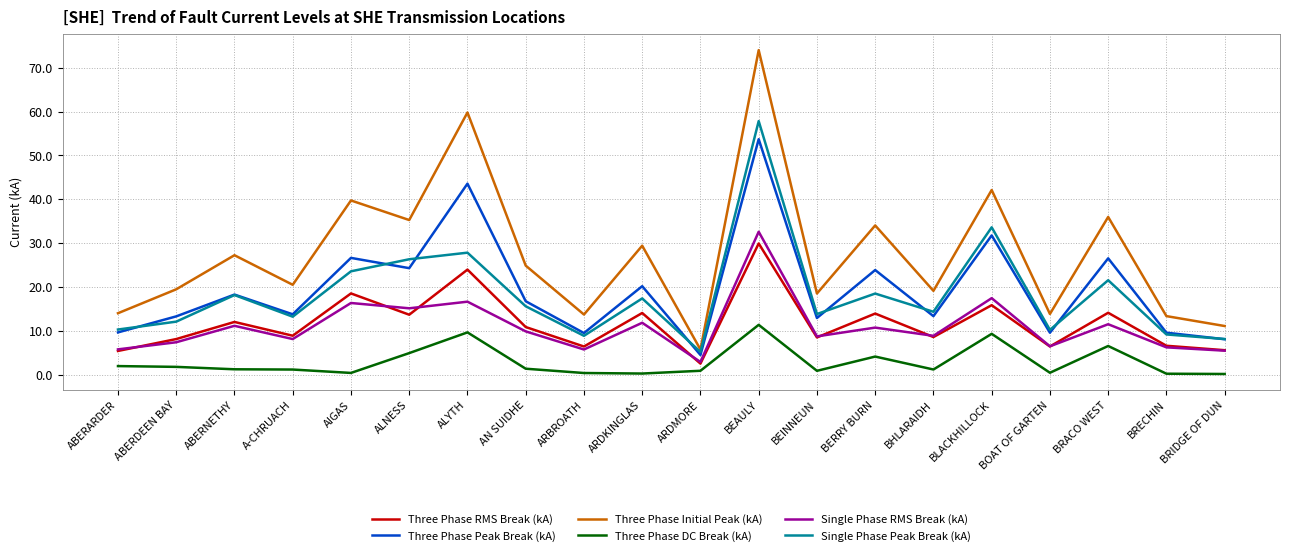

Which series changed the most between AN SUIDHE and ARDKINGLAS?

Three Phase Initial Peak (kA)